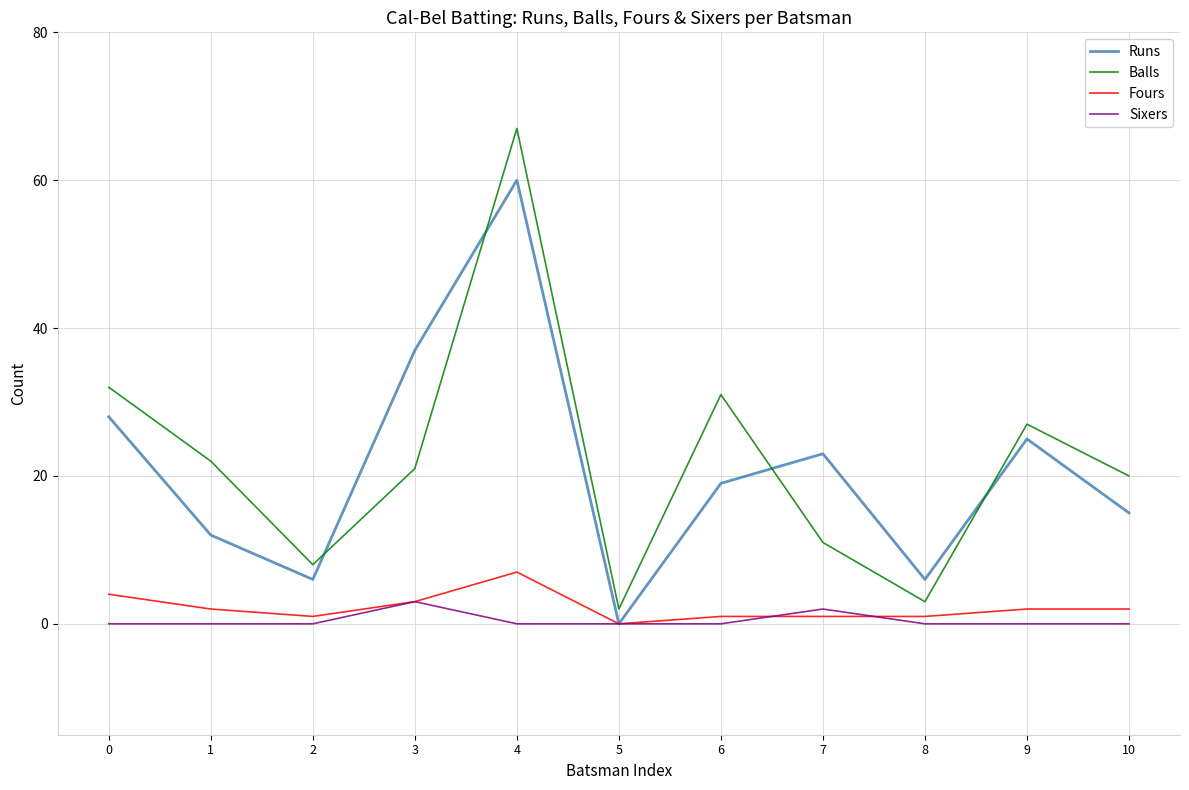

Reading left to right, transcribe all the data shown in this chart.

Runs: 28	12	6	37	60	0	19	23	6	25	15
Balls: 32	22	8	21	67	2	31	11	3	27	20
Fours: 4	2	1	3	7	0	1	1	1	2	2
Sixers: 0	0	0	3	0	0	0	2	0	0	0